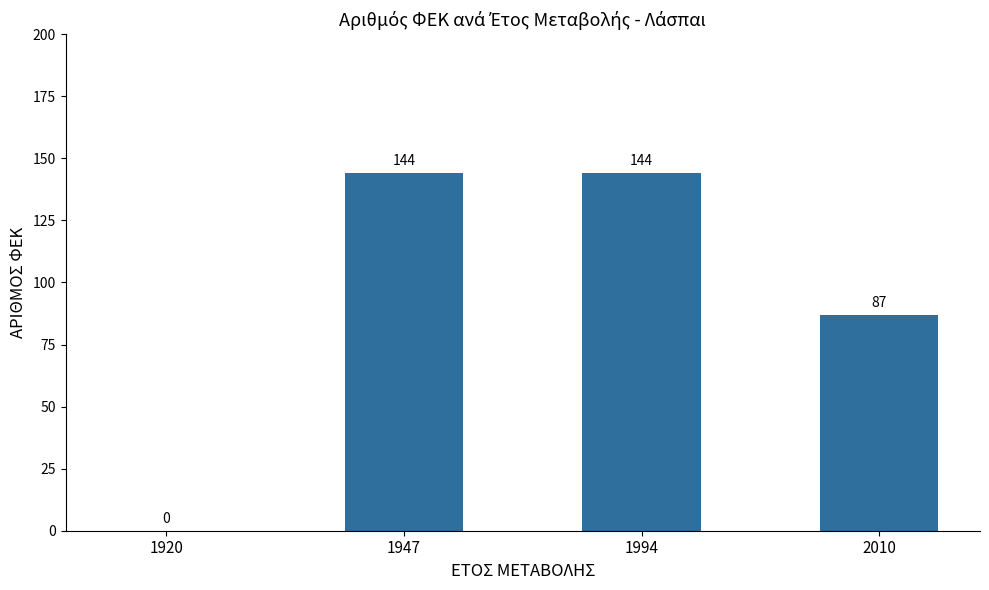

Between 2010 and 1920, which is larger?

2010